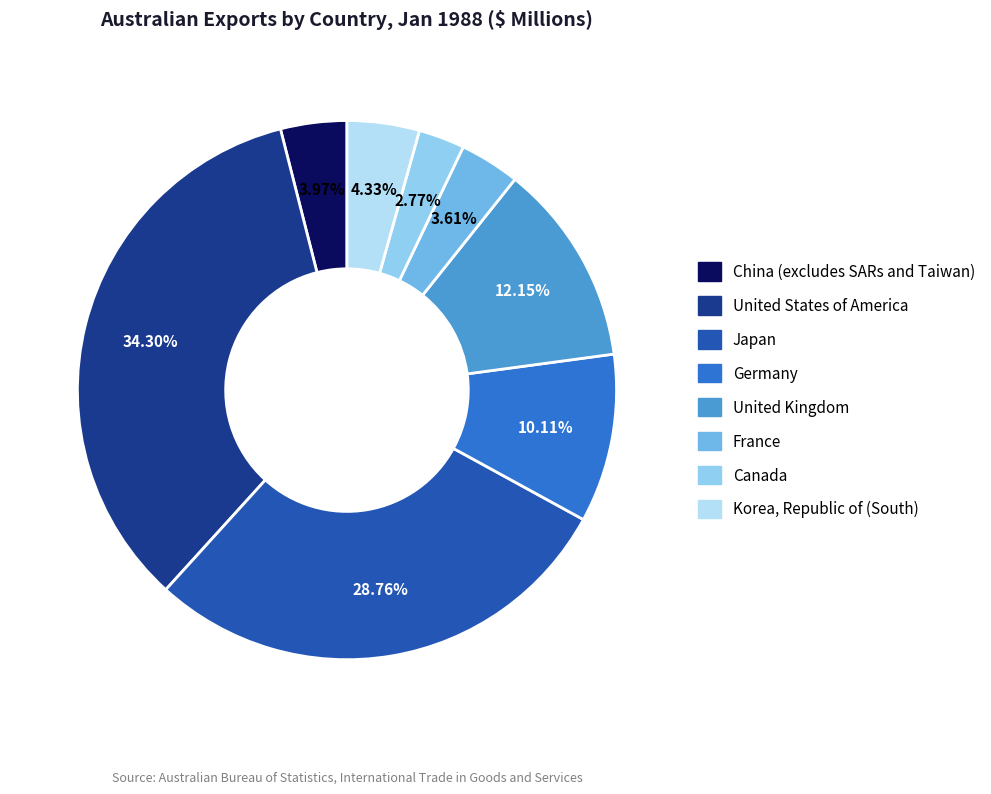

The France slice represents 4% of the pie. True or false?

True